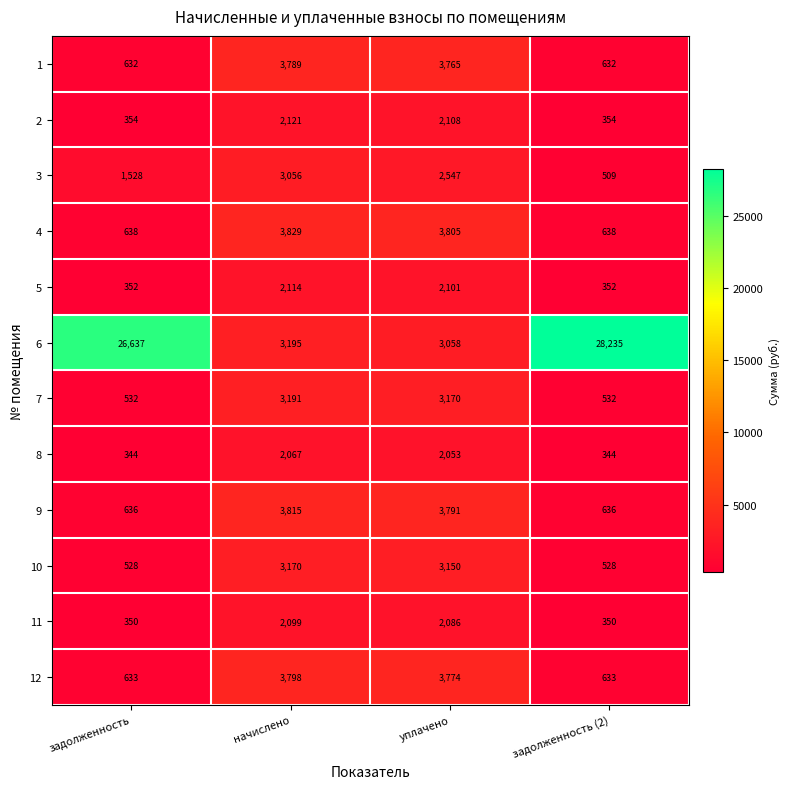

What is the maximum value shown in the chart?

28235